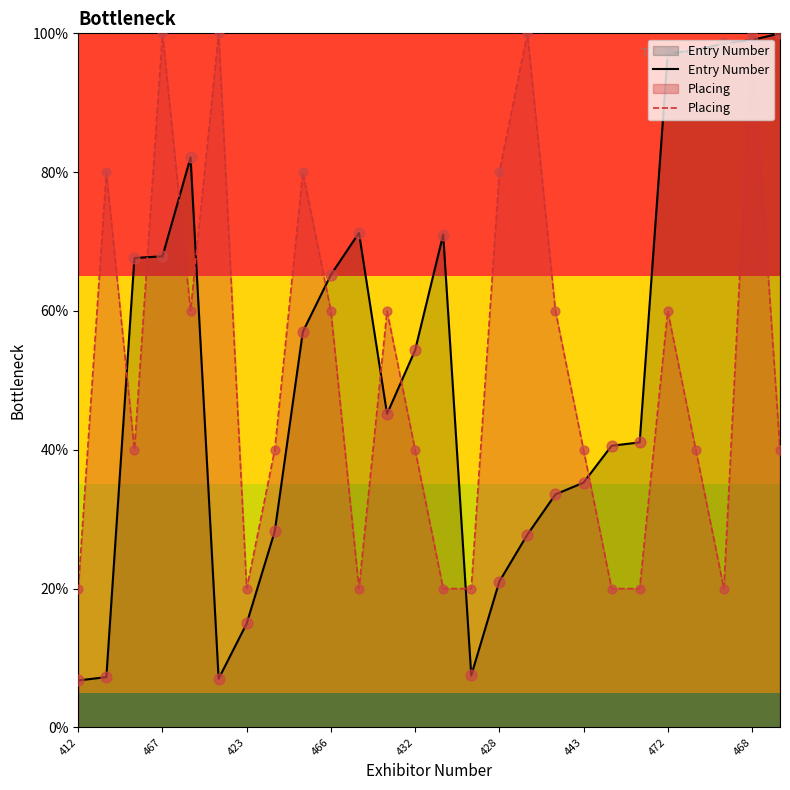

At how many categories does at least one series exceed 98?

6